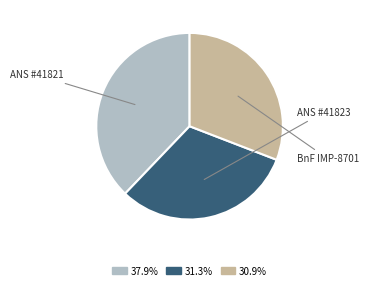

Is there a majority slice in this chart?

No